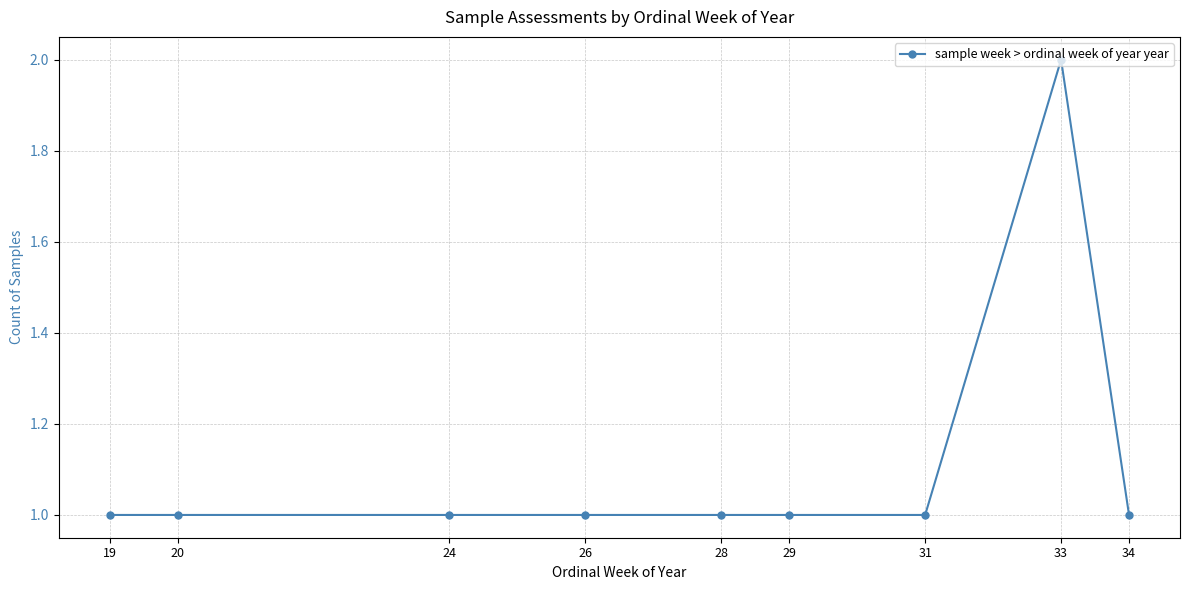

Is it true that the value at 20 is 0?

False